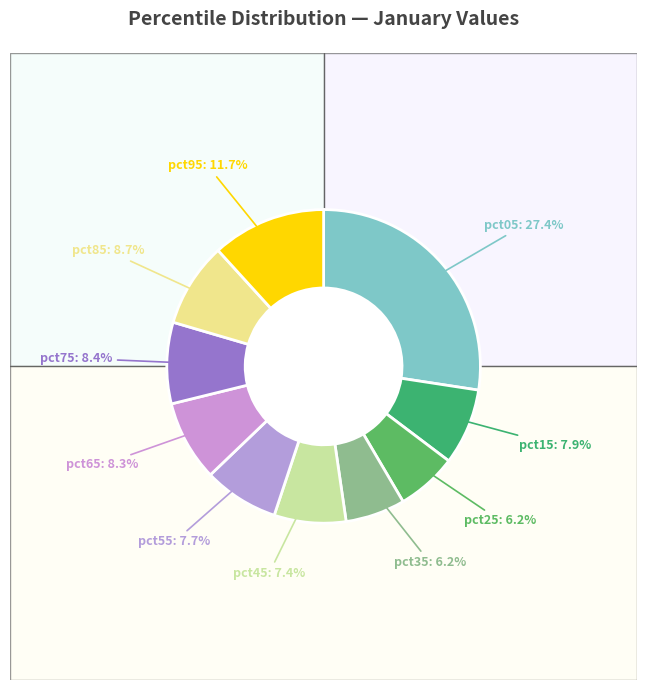

What percentage is NOT represented by pct55?

92.3%